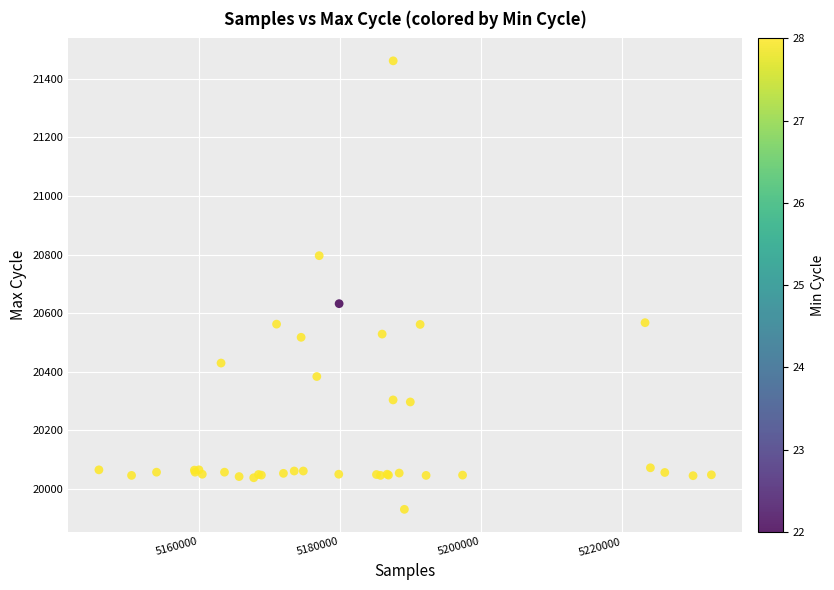

What Y value in the scatter plot is closest to 20695?

20632